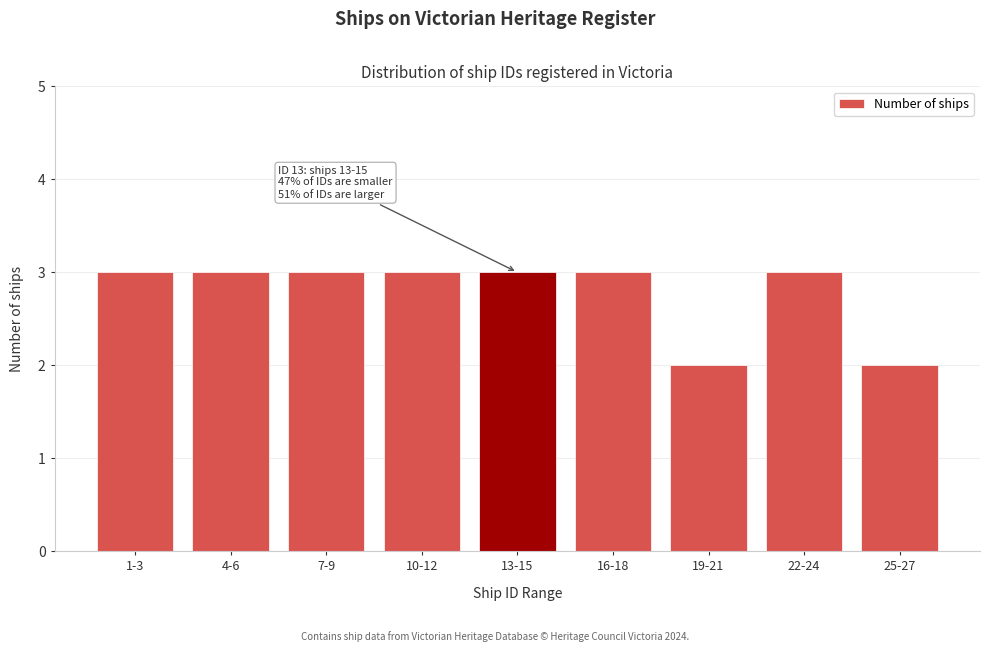

Reading left to right, list all the values displayed in this chart.

3	3	3	3	3	3	2	3	2